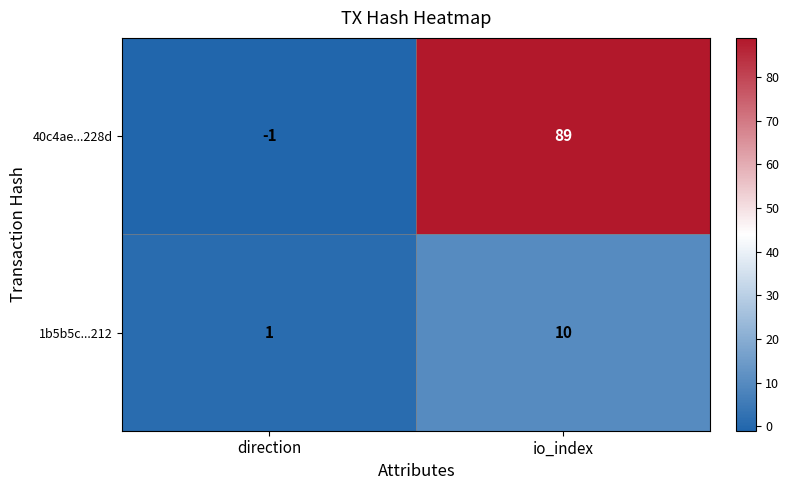

How many categories are shown in the chart?

2